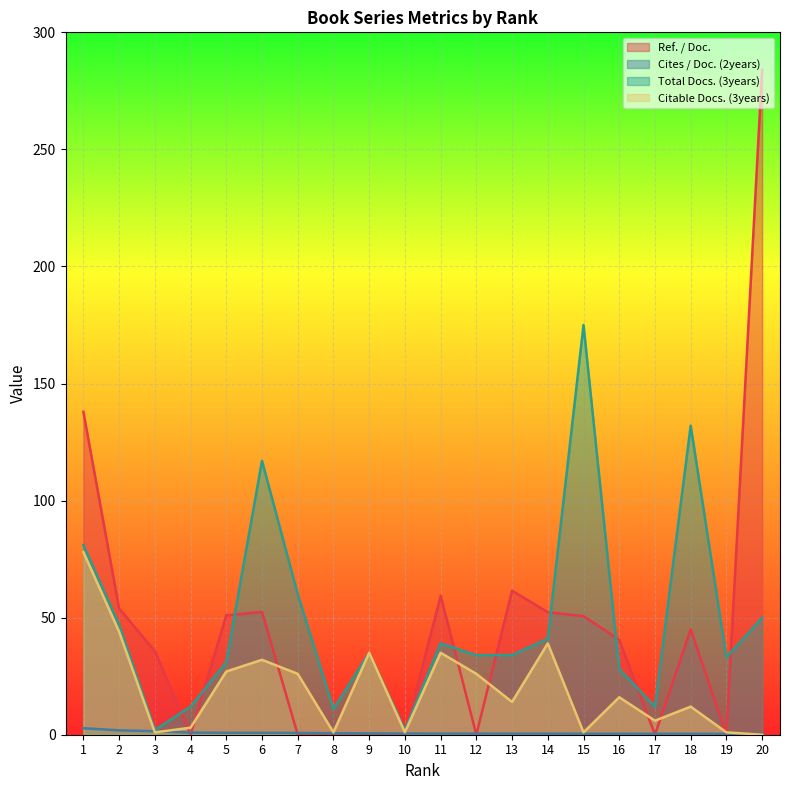

True or false: Cites / Doc. (2years) and Ref. / Doc. cross at least once.

True